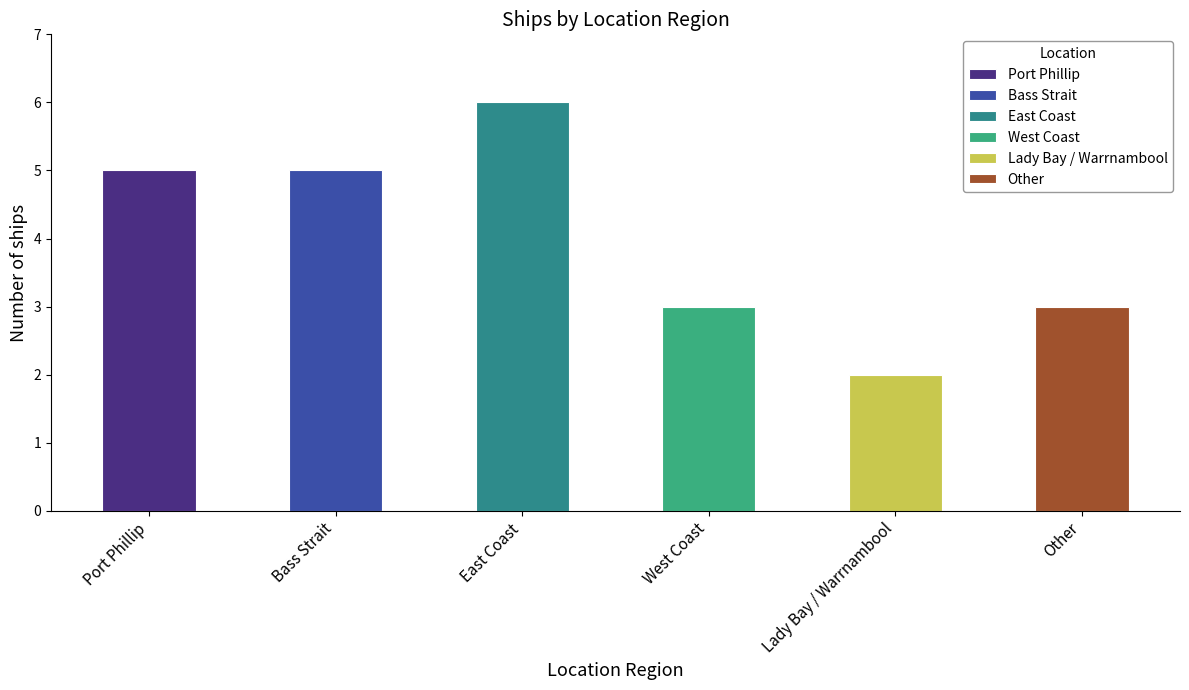

Rank the categories by value from lowest to highest.

Lady Bay / Warrnambool, West Coast, Other, Port Phillip, Bass Strait, East Coast